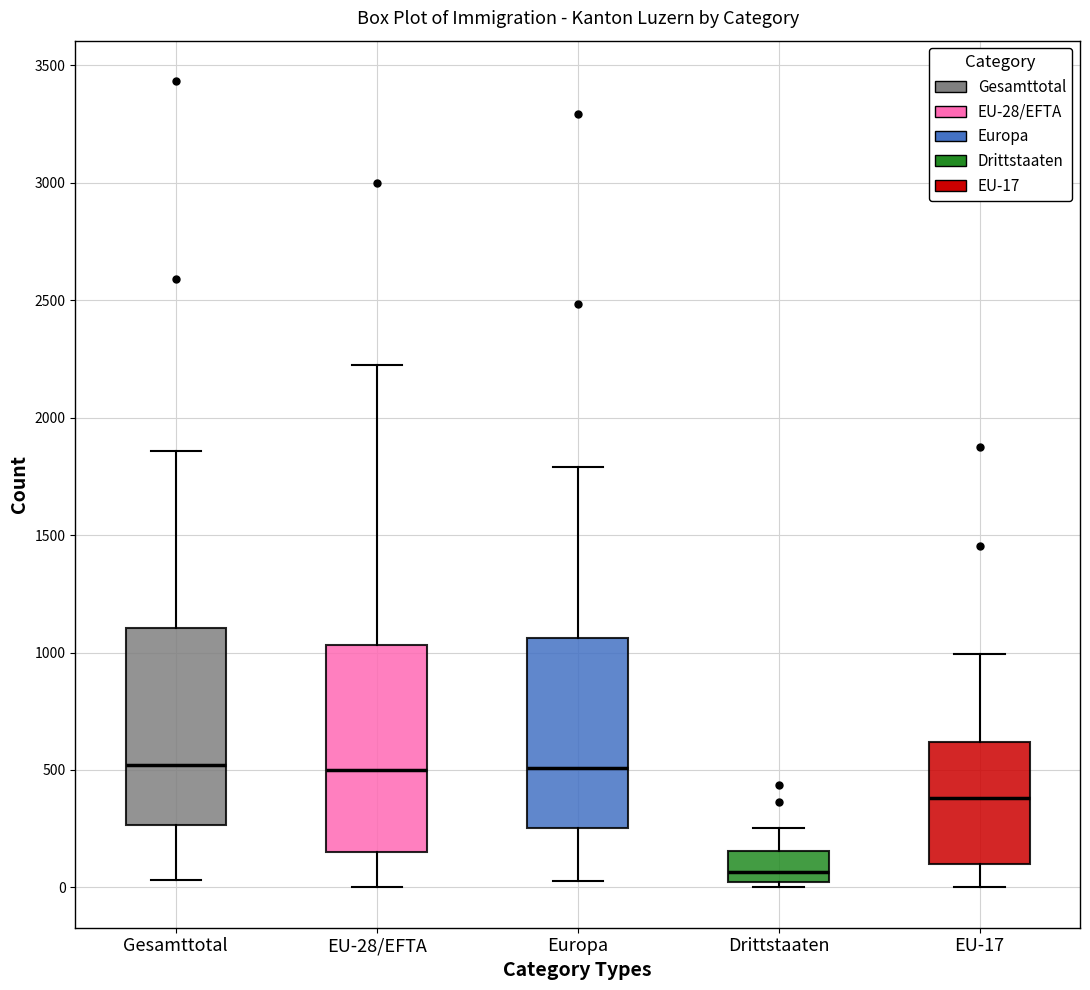

Reading left to right, read every box against the y-axis: the position of its median line, the range the box covers, and the ends of its whiskers. The values are not printed on the chart, so give them approximately, as read against the axis.

Gesamttotal: median 500, box 250 to 1100, whiskers 50 to 1850
EU-28/EFTA: median 500, box 150 to 1050, whiskers 0 to 2250
Europa: median 500, box 250 to 1050, whiskers 50 to 1800
Drittstaaten: median 50, box 0 to 150, whiskers 0 (just below the box's lower edge) to 250
EU-17: median 400, box 100 to 600, whiskers 0 to 1000